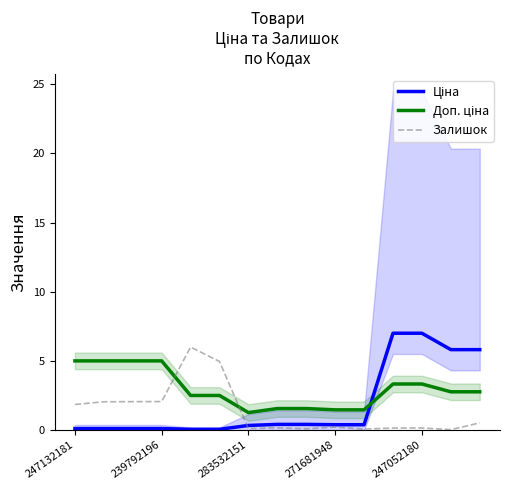

Which series has the largest total across all categories?

Доп. ціна